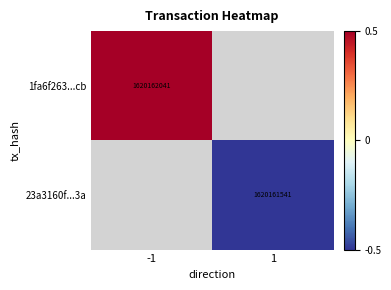

The value of 23a3160f...3a at 1 is -0.2. True or false?

False